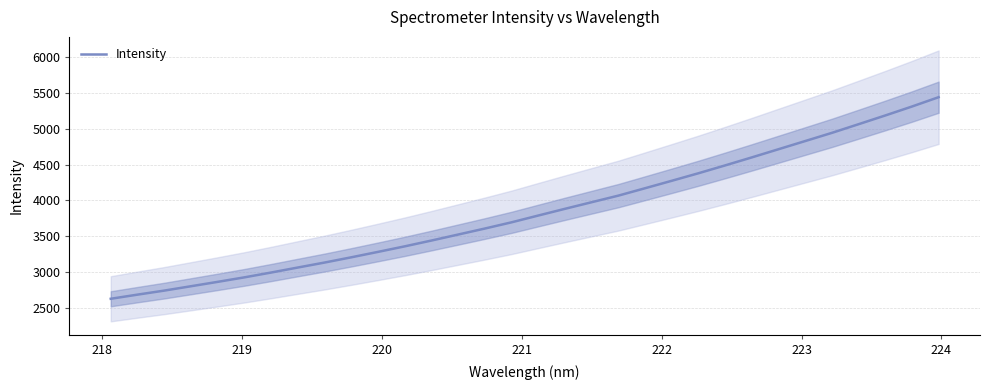

What is the maximum value for Intensity?

5442.4